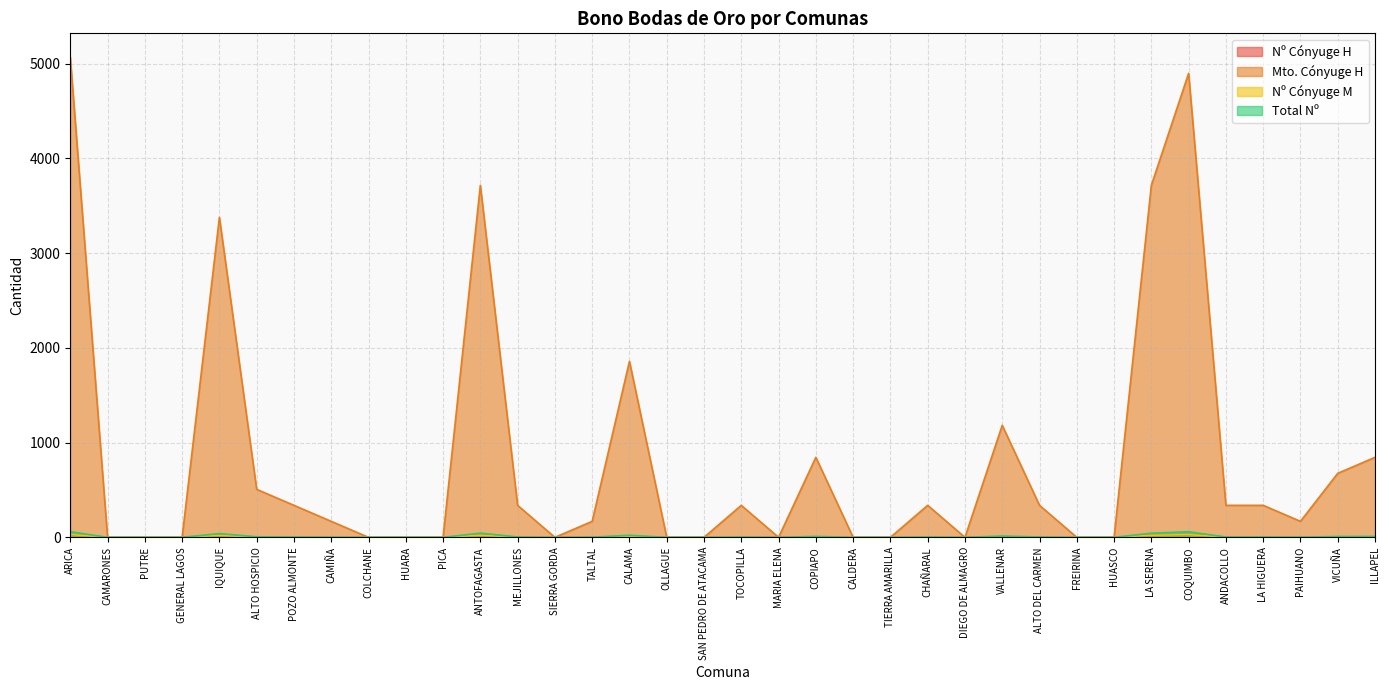

At which label does Total Nº first exceed 4?

ARICA